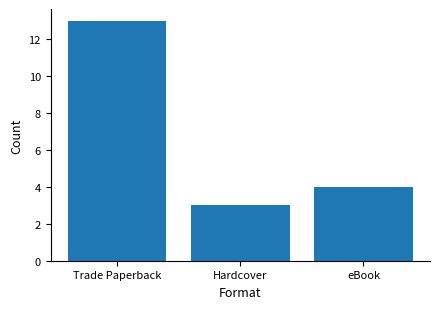

The chart shows a value of 22 at Trade Paperback. True or false?

False